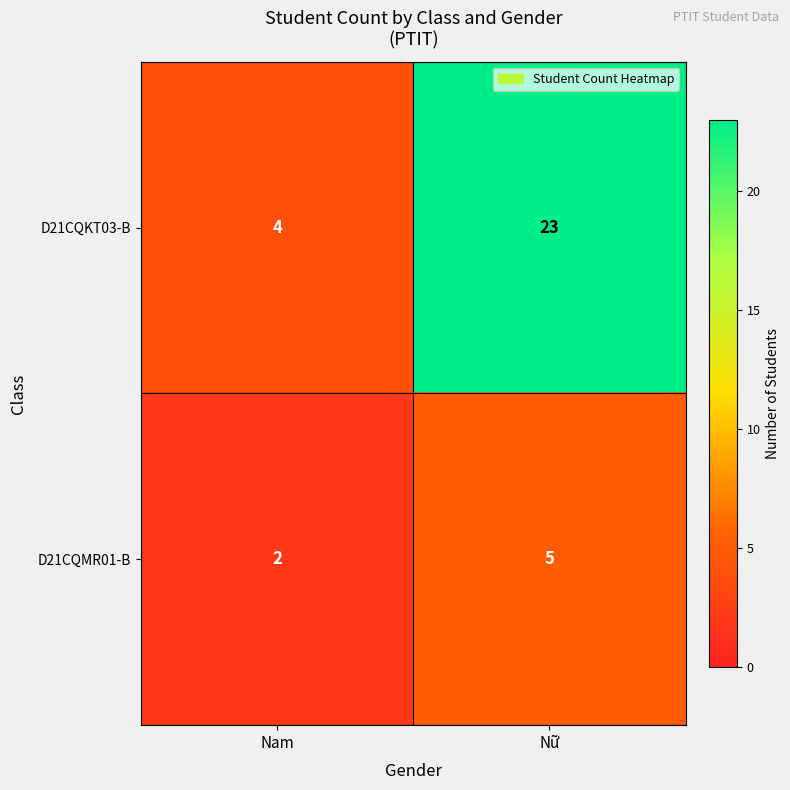

Reading left to right, extract all data points from this chart.

D21CQKT03-B: 4	23
D21CQMR01-B: 2	5